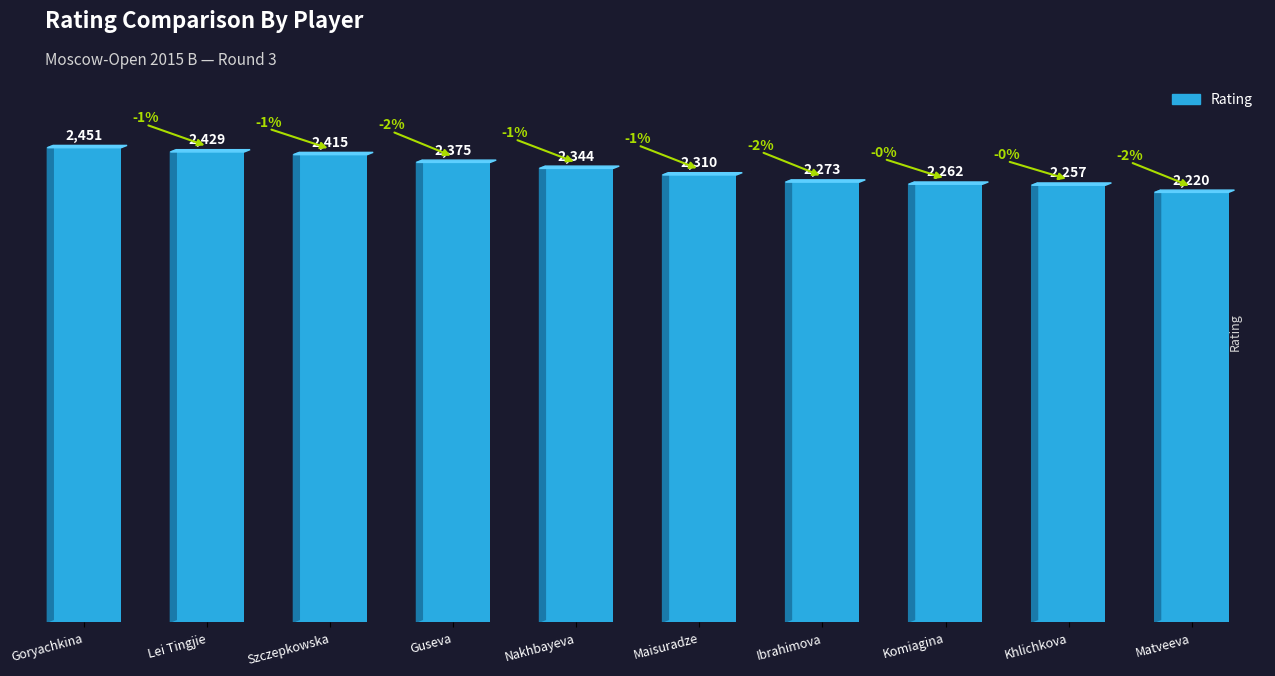

What position from the right is Khlichkova?

2